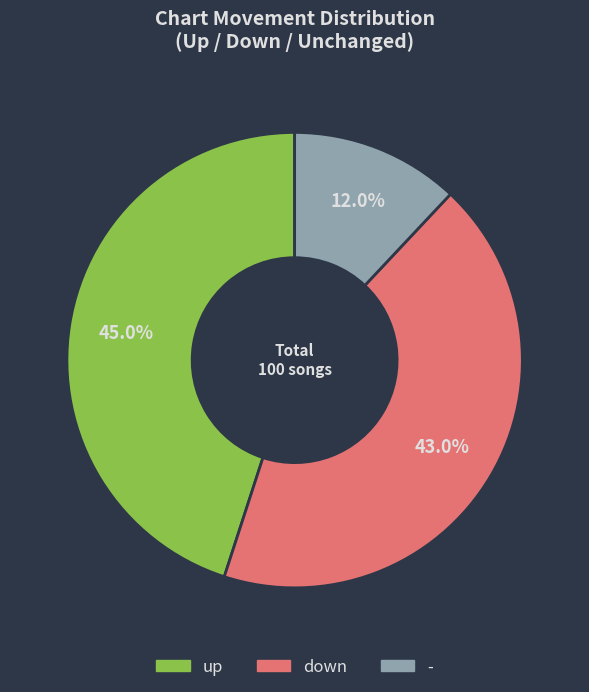

Which has a higher value, down or up?

up